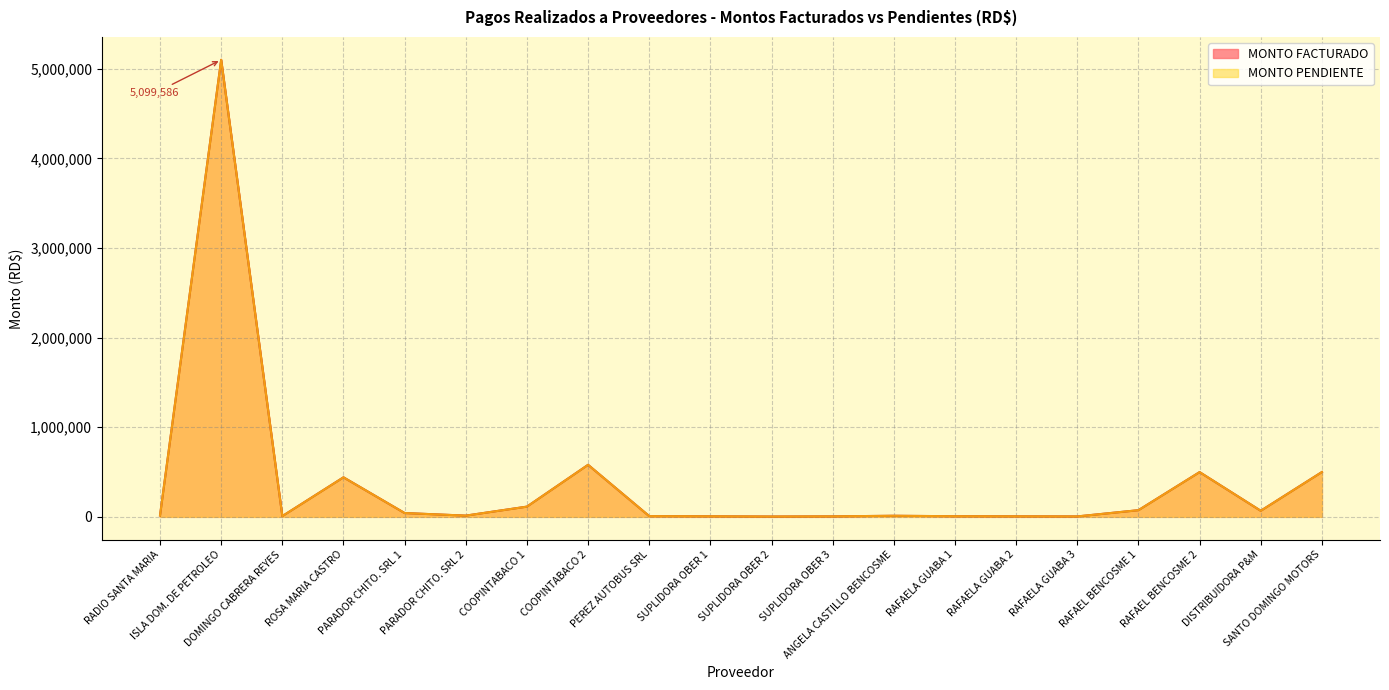

Is it true that MONTO PENDIENTE equals 5099586.3 at ISLA DOM. DE PETROLEO?

True